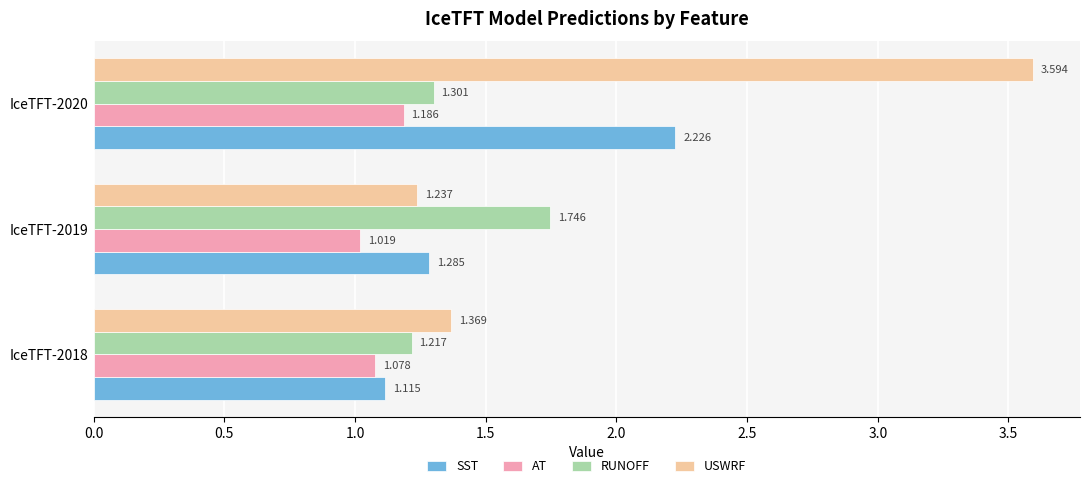

Which series has the widest spread of values?

USWRF